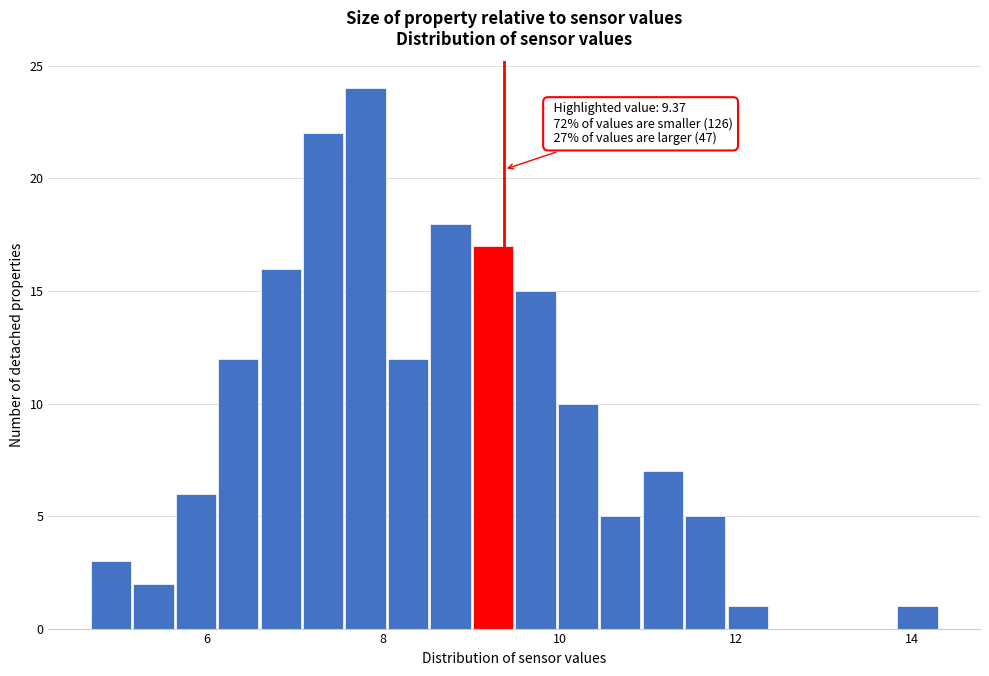

Read against the x-axis, roughly where is the centre of the tallest bar?

7.8